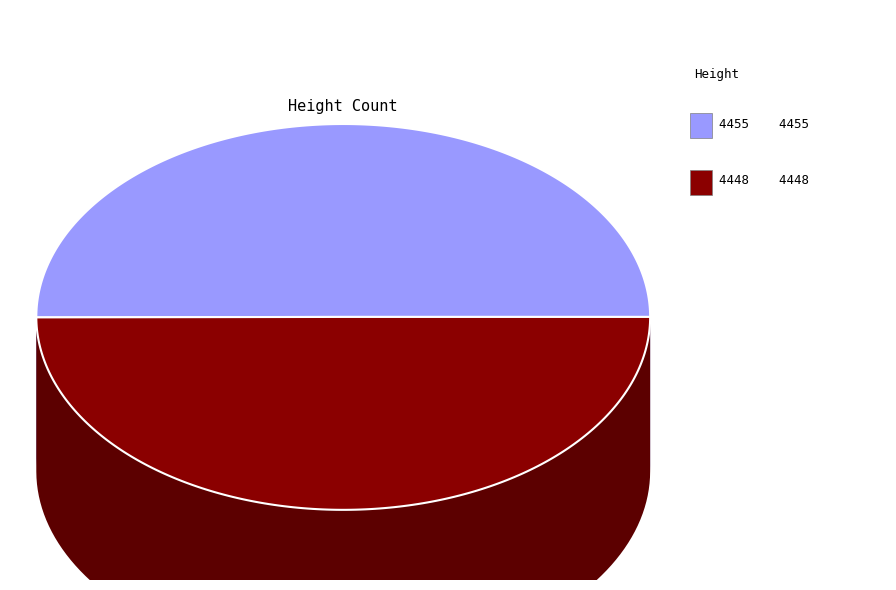

What percentage is the 4455 slice, to the nearest percent?

50%